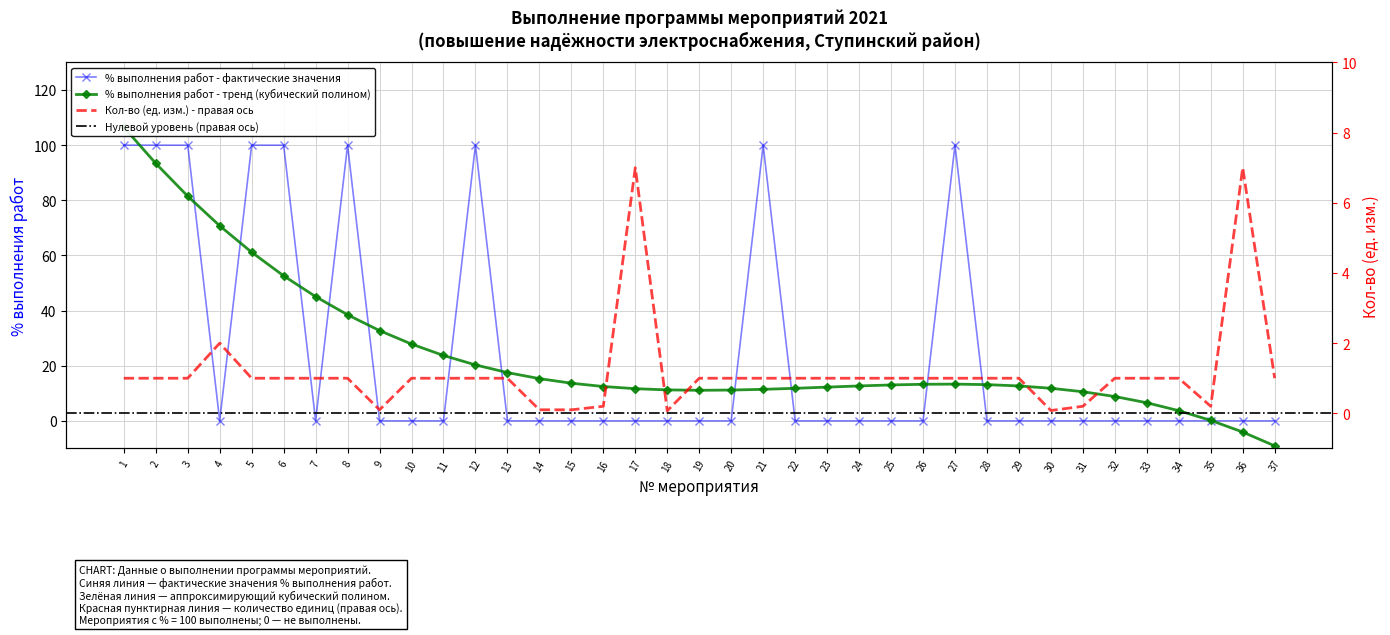

How many values in % выполнения работ are above zero?

9